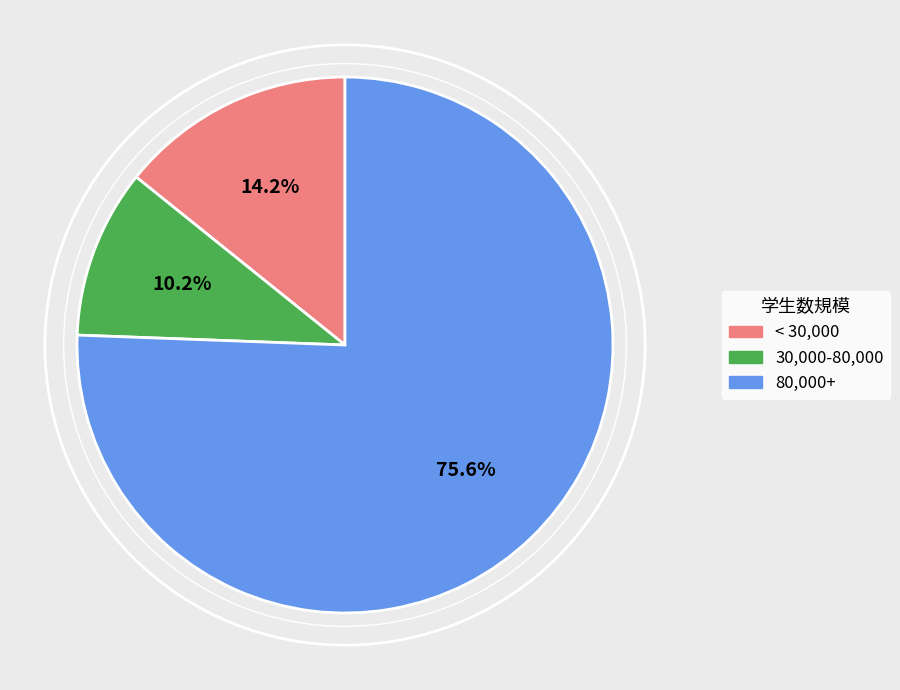

What is the total percentage of < 30,000 and 80,000+?

89.8%